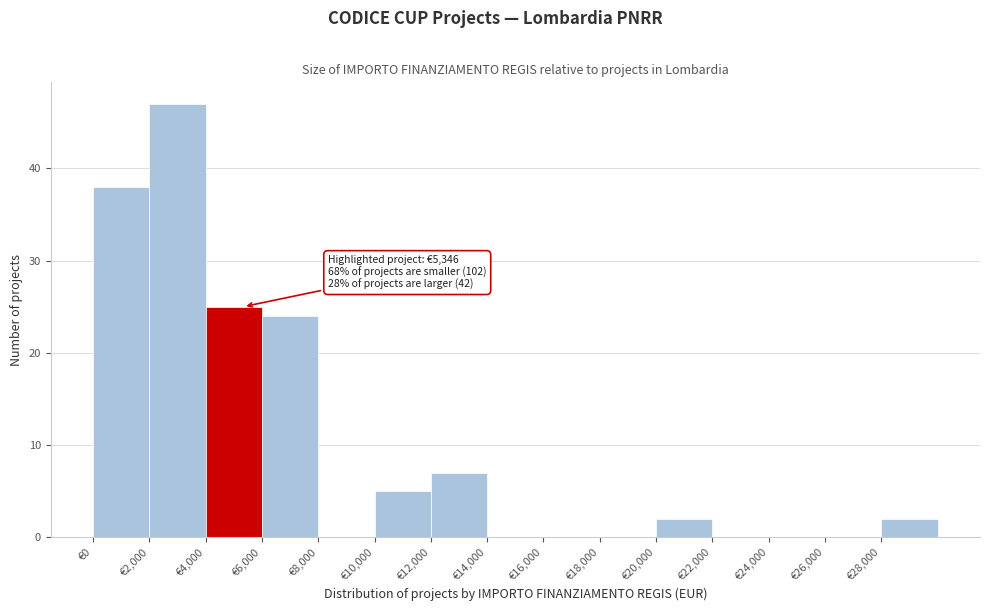

Which range on the x-axis has the tallest bar?

2000 to 4000